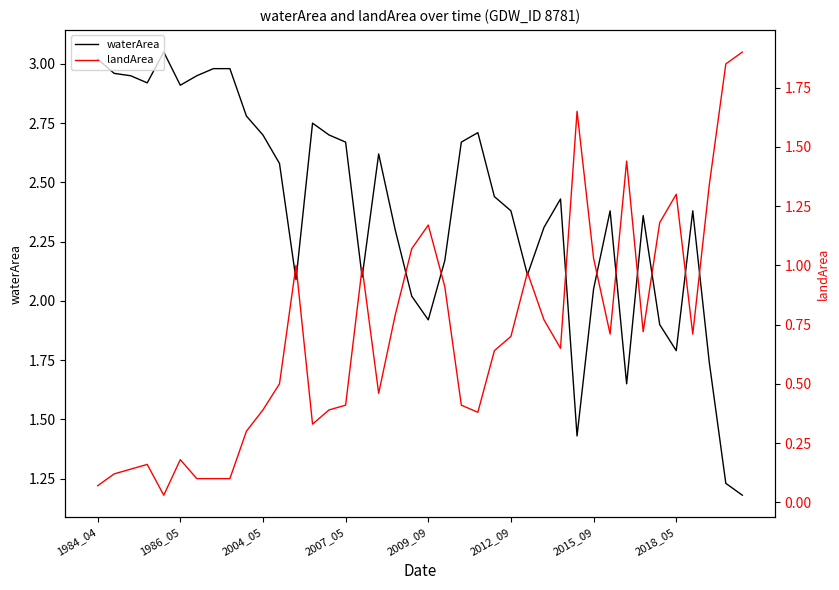

Which series has the largest range (max minus min)?

waterArea